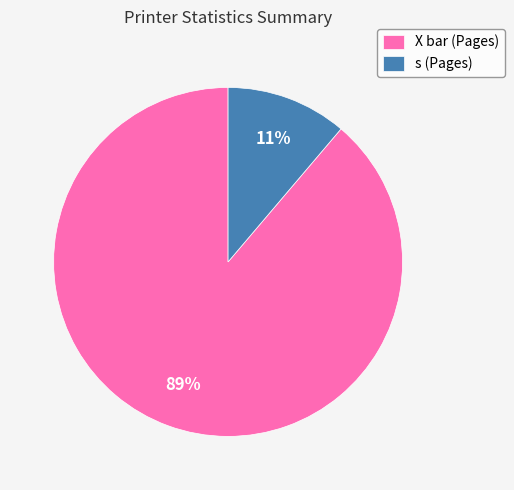

How many segments does this pie chart have?

2